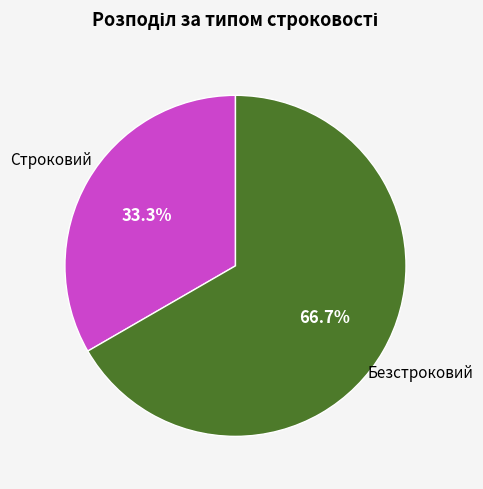

Is there any slice that represents more than half of the pie?

Yes